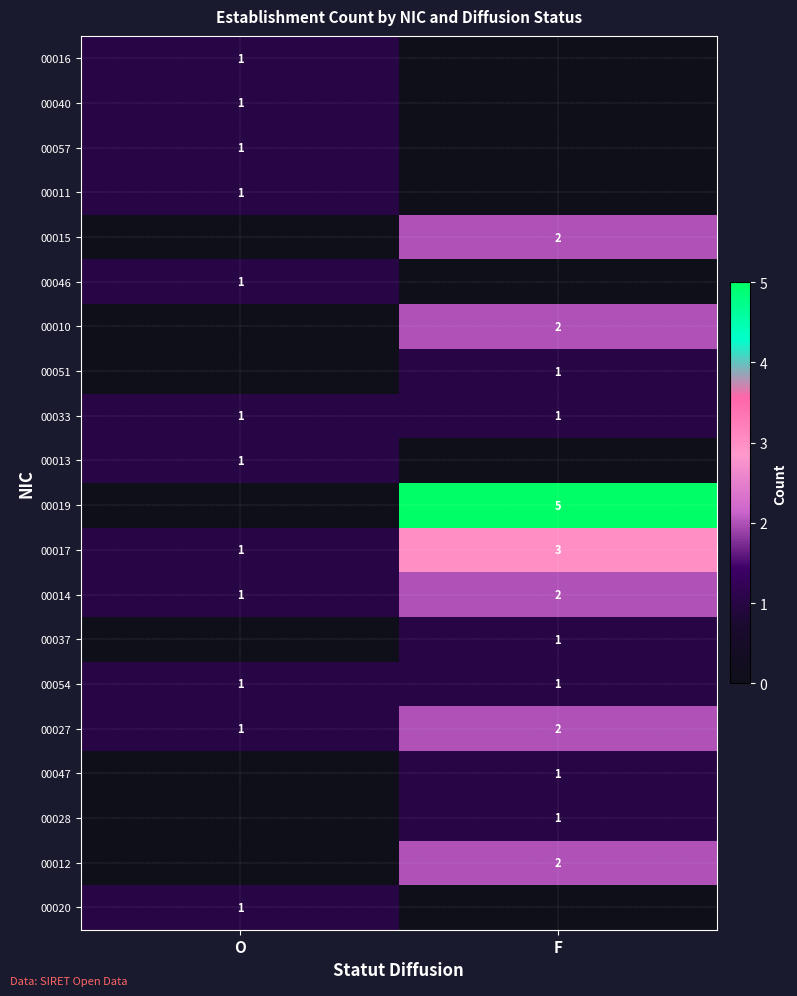

The value of 00027 at F is 2. True or false?

True